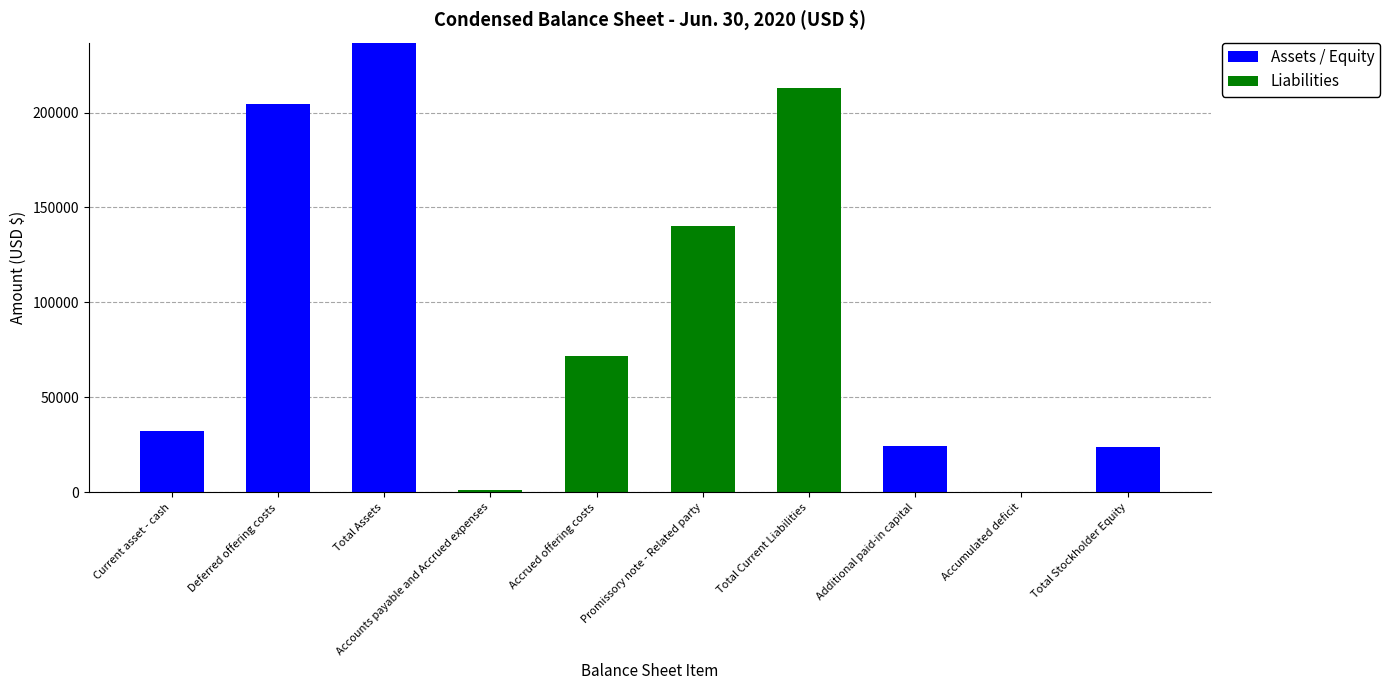

What is the maximum value for Assets / Equity?

236800